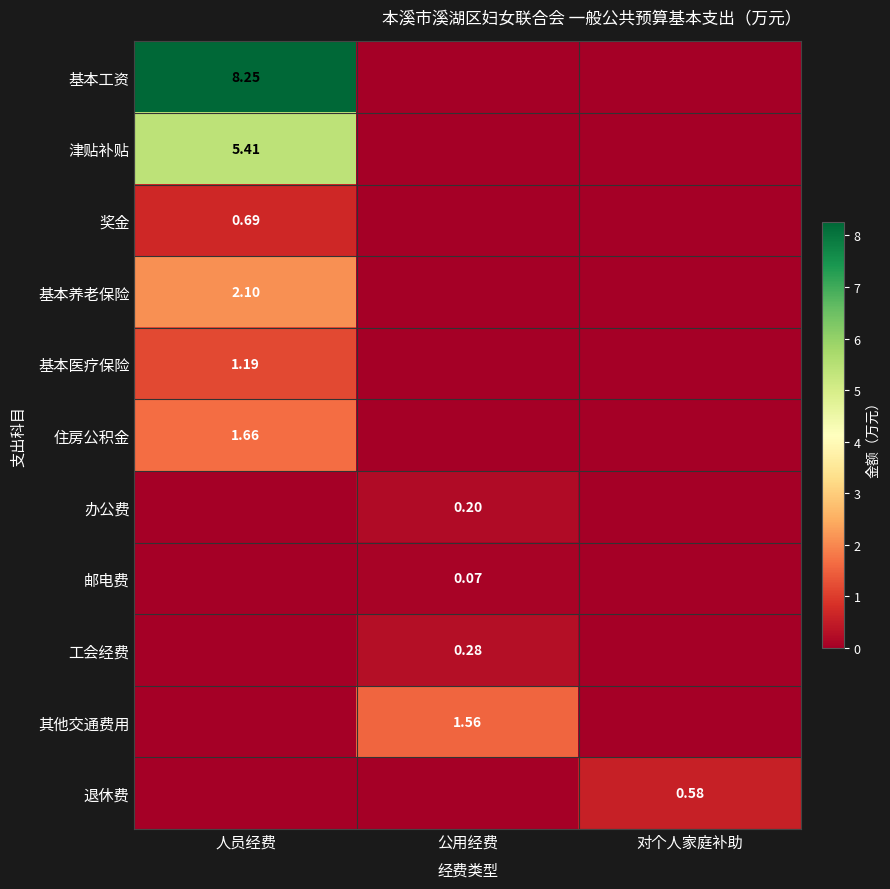

List the labels in order of 基本医疗保险 value, largest first.

人员经费, 公用经费, 对个人家庭补助